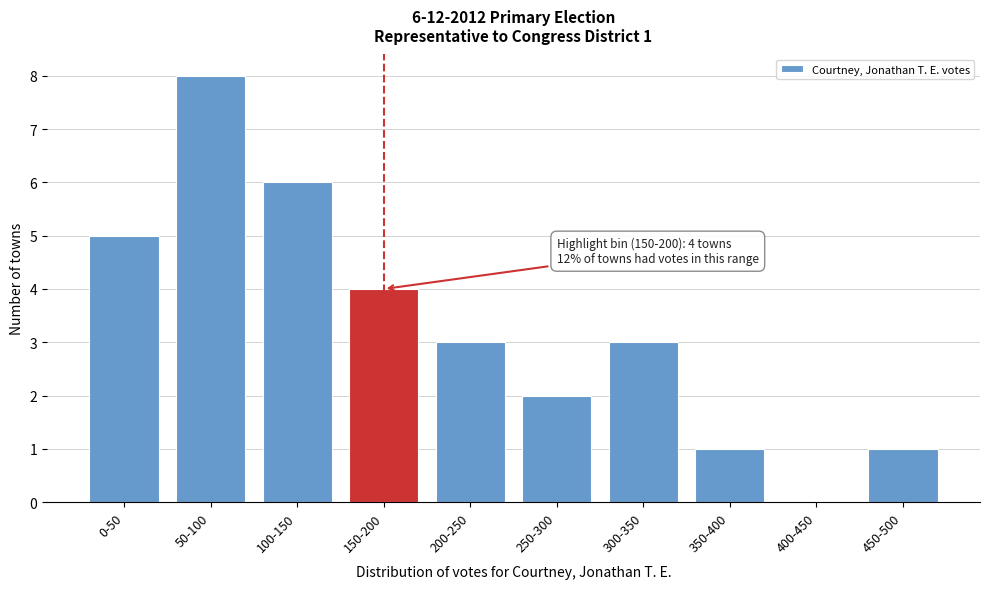

Reading left to right, what are all the values shown in this chart?

0-50=5	50-100=8	100-150=6	150-200=4	200-250=3	250-300=2	300-350=3	350-400=1	400-450=0	450-500=1